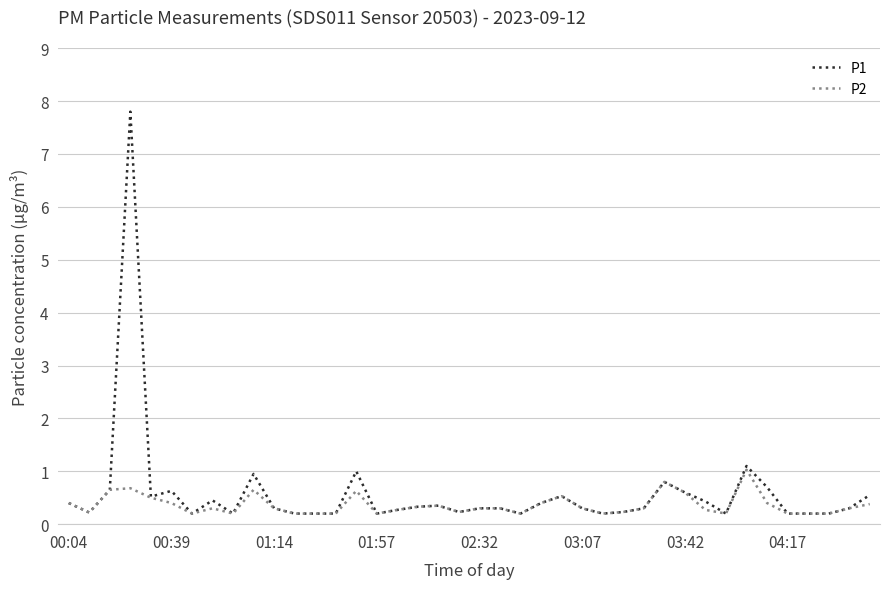

What is the maximum value shown in the chart?

7.8